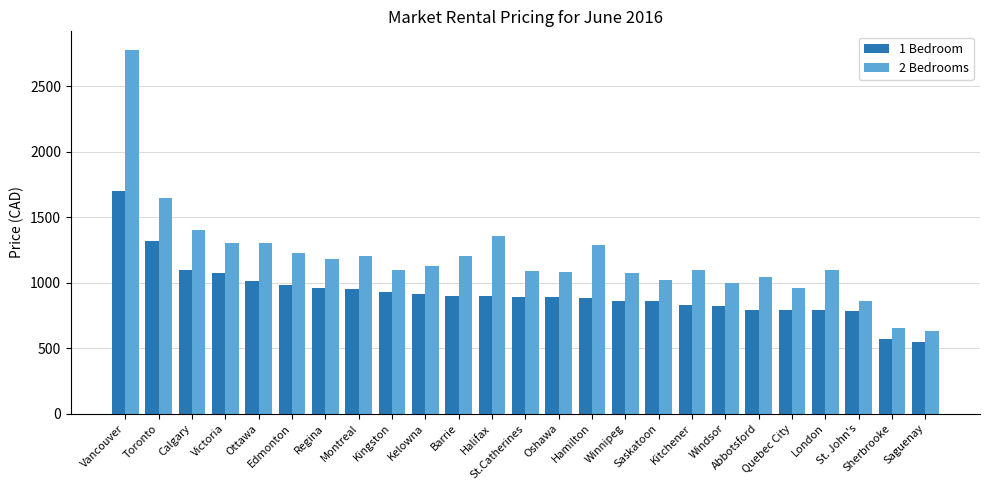

Rank the series by their maximum value, from lowest to highest.

1 Bedroom, 2 Bedrooms